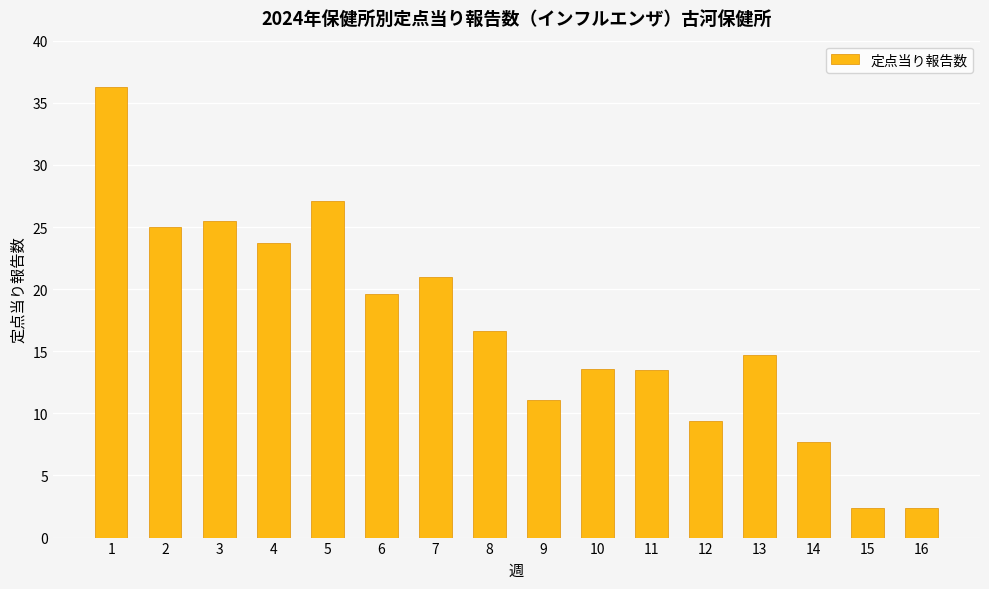

What is the difference between the values at 16 and 1?

33.9